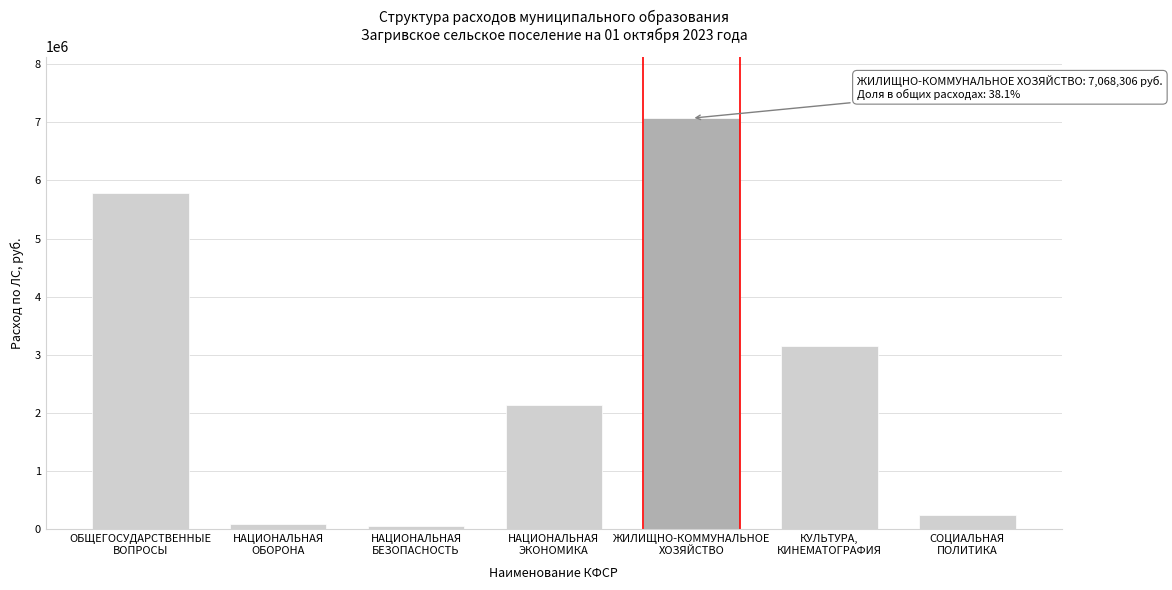

What is the greatest value displayed?

7068305.6